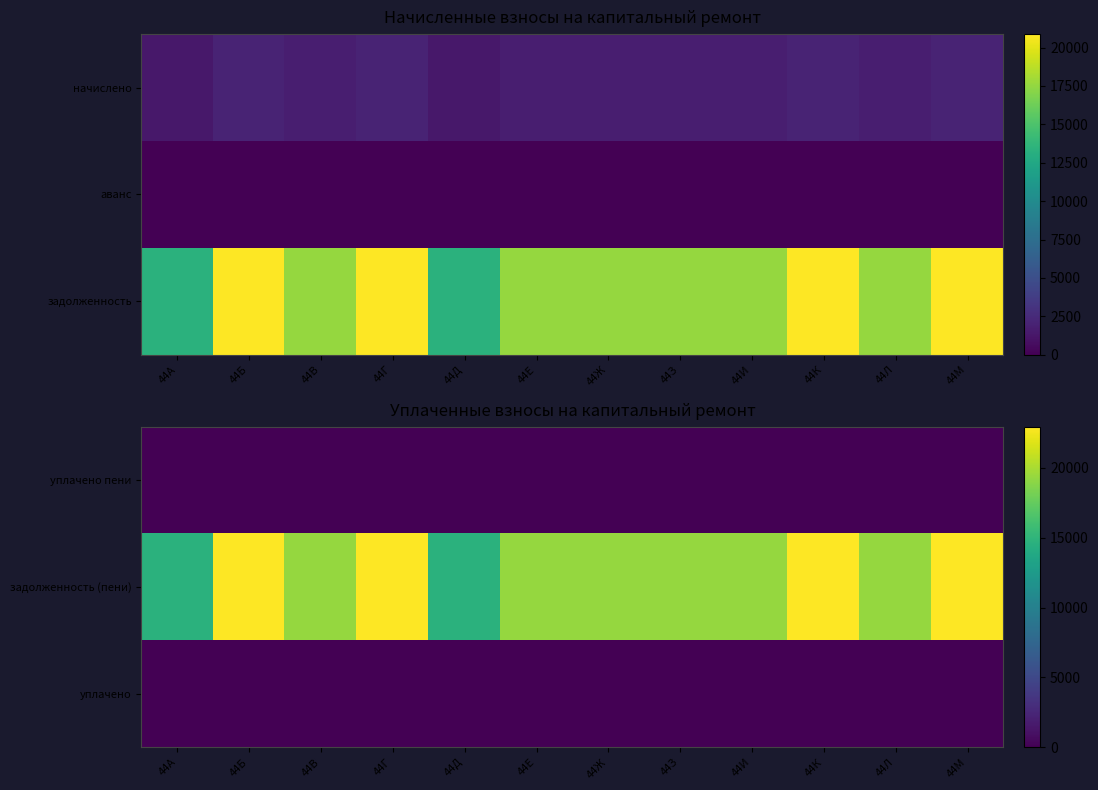

The задолженность (пени) series shows 37443.2 at 44К. True or false?

False